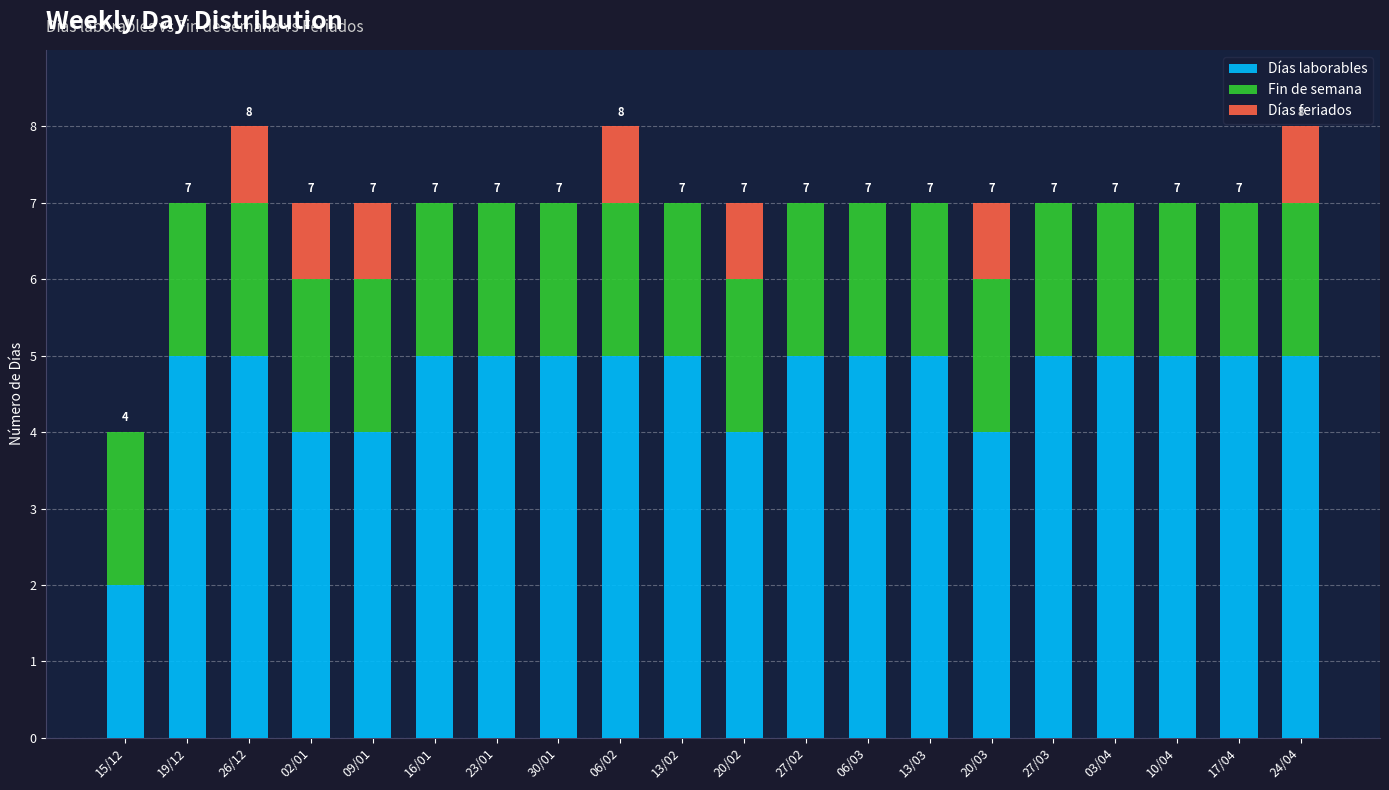

What is the highest value of the Días laborables series?

5